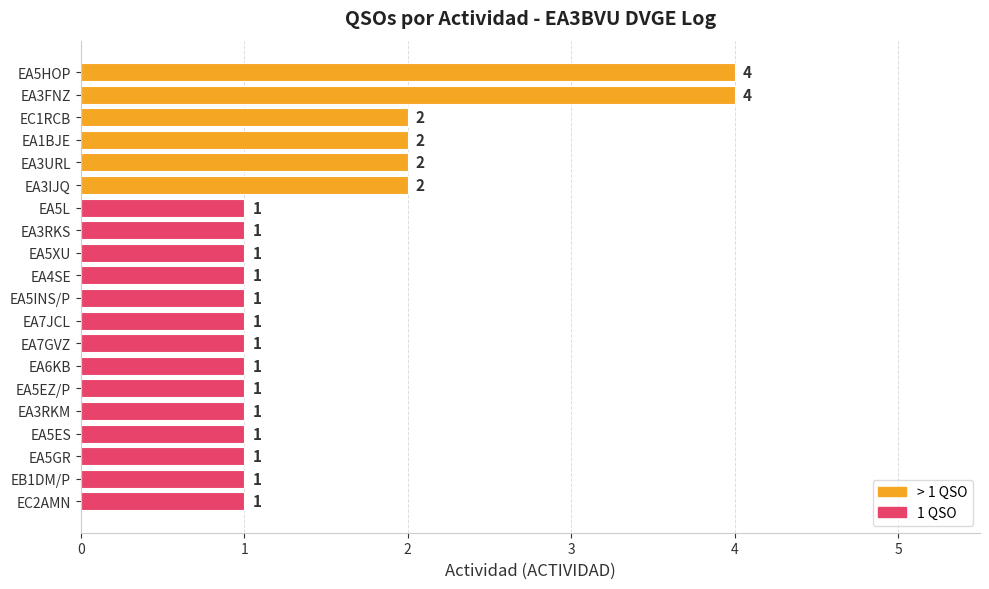

True or false: the data shows 0 at EA5ES.

False